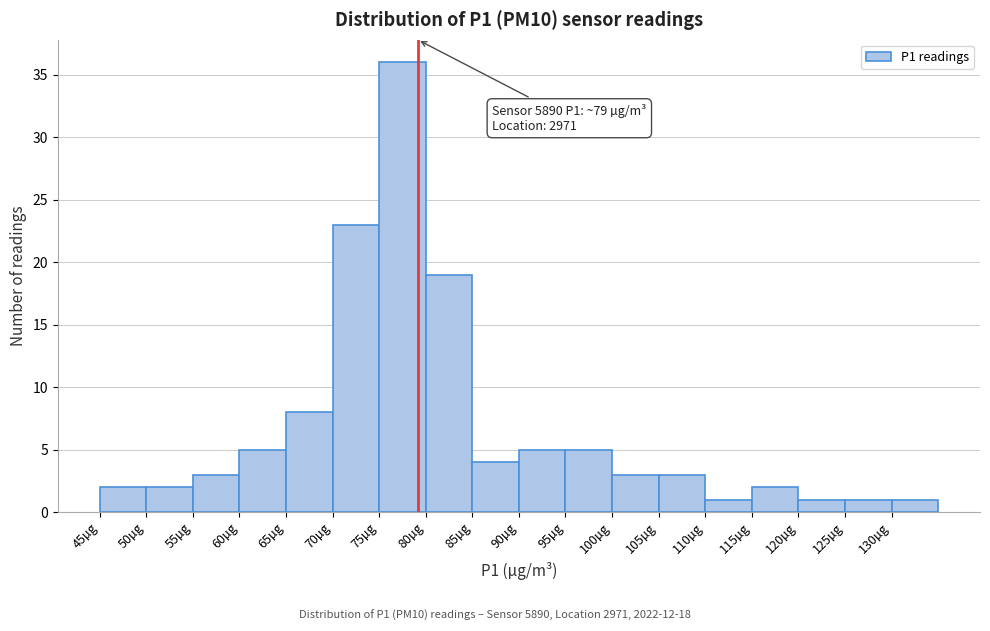

Which range on the x-axis has the tallest bar?

75 to 80